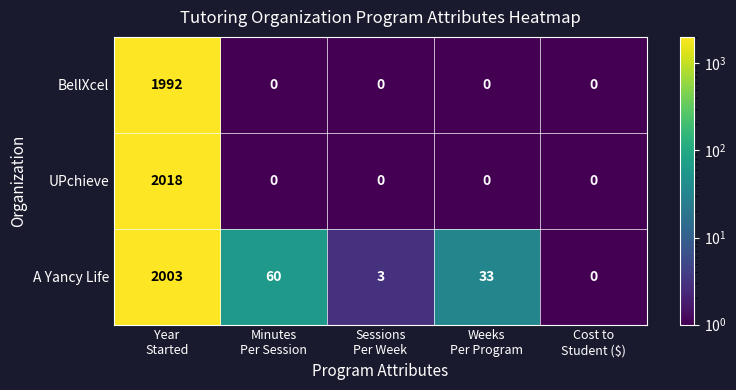

What is the total value across all series at Sessions
Per Week?

3